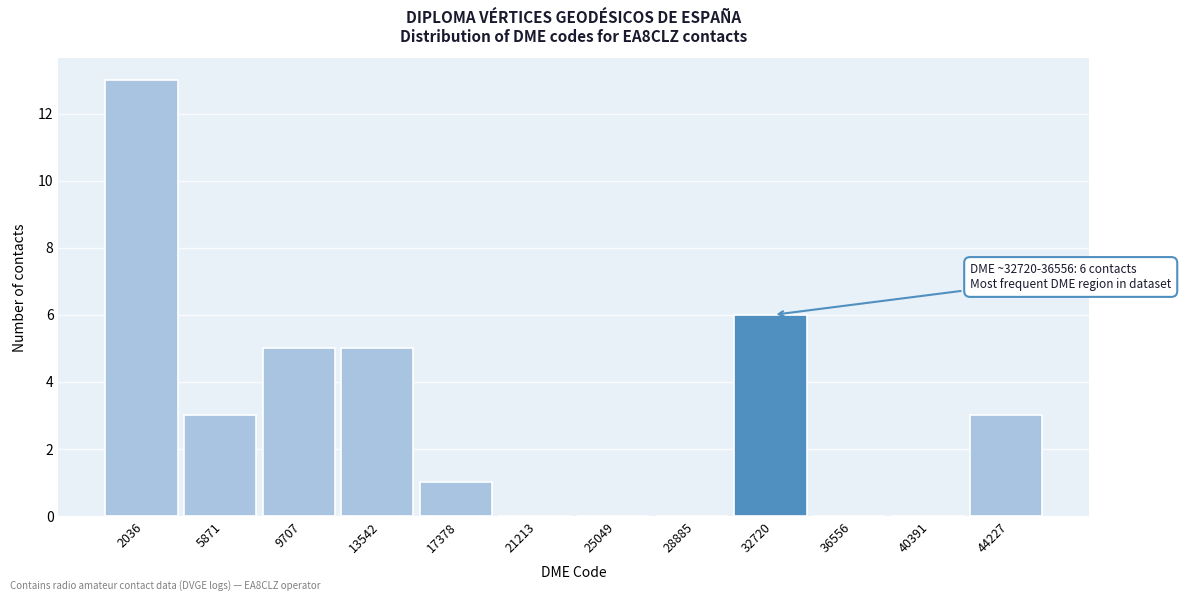

Reading right to left, list all the values displayed in this chart.

44227=3	40391=0	36556=0	32720=6	28885=0	25049=0	21213=0	17378=1	13542=5	9707=5	5871=3	2036=13